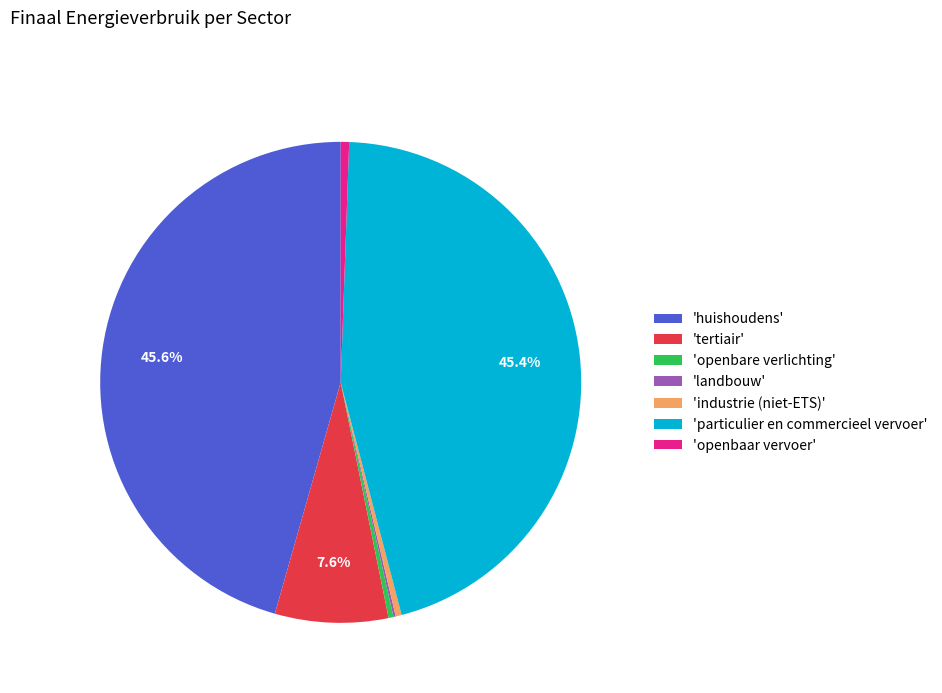

Combined, what portion of the pie is 'particulier en commercieel vervoer' and 'huishoudens'?

90.9%